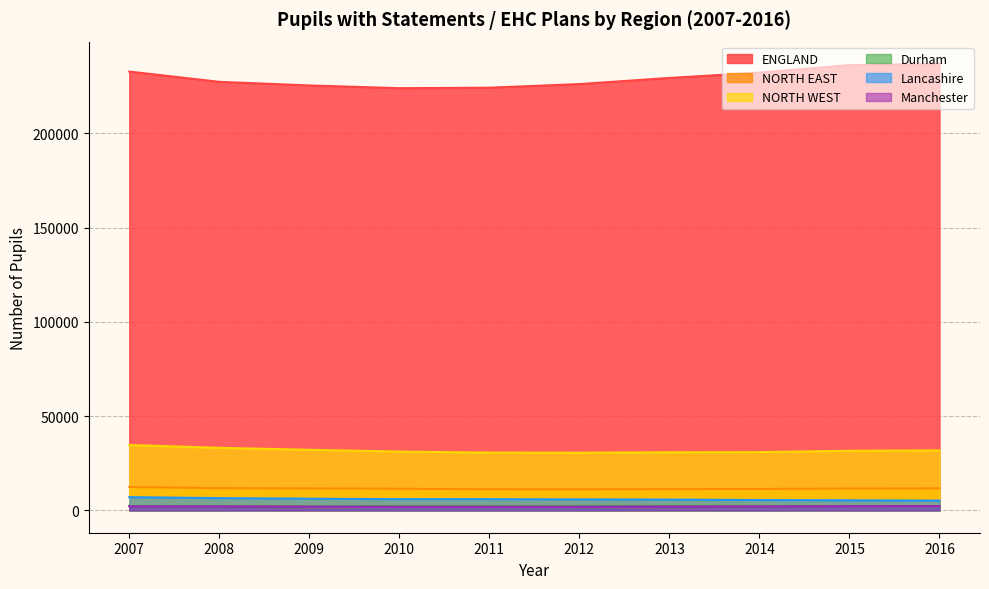

True or false: Lancashire and Durham cross at least once.

False